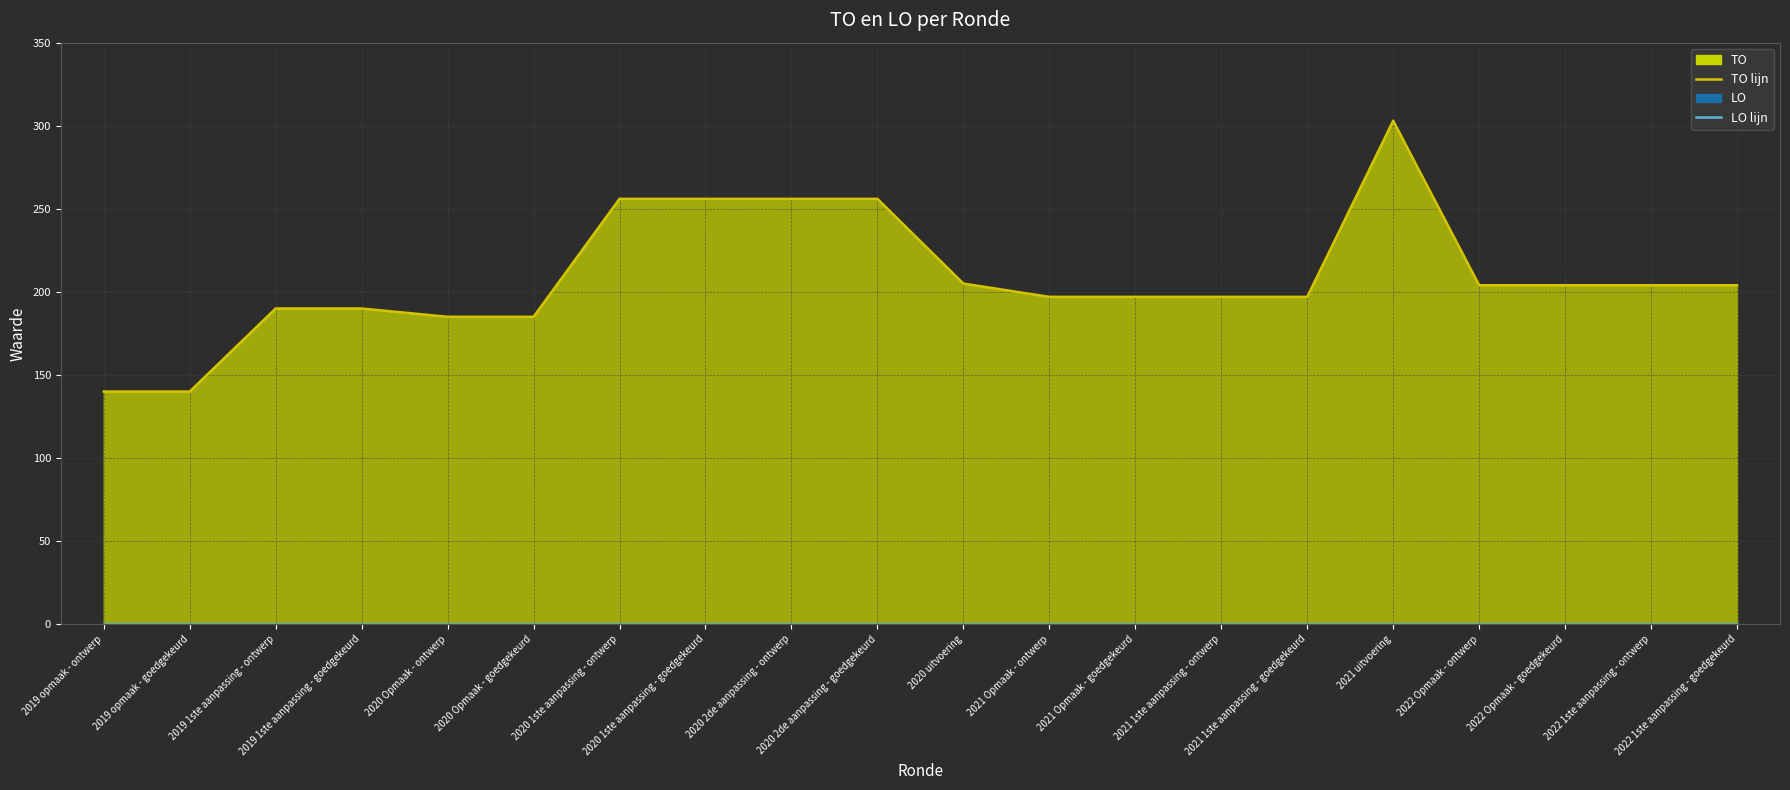

The TO lijn series shows 197 at 2021 1ste aanpassing - goedgekeurd. True or false?

True